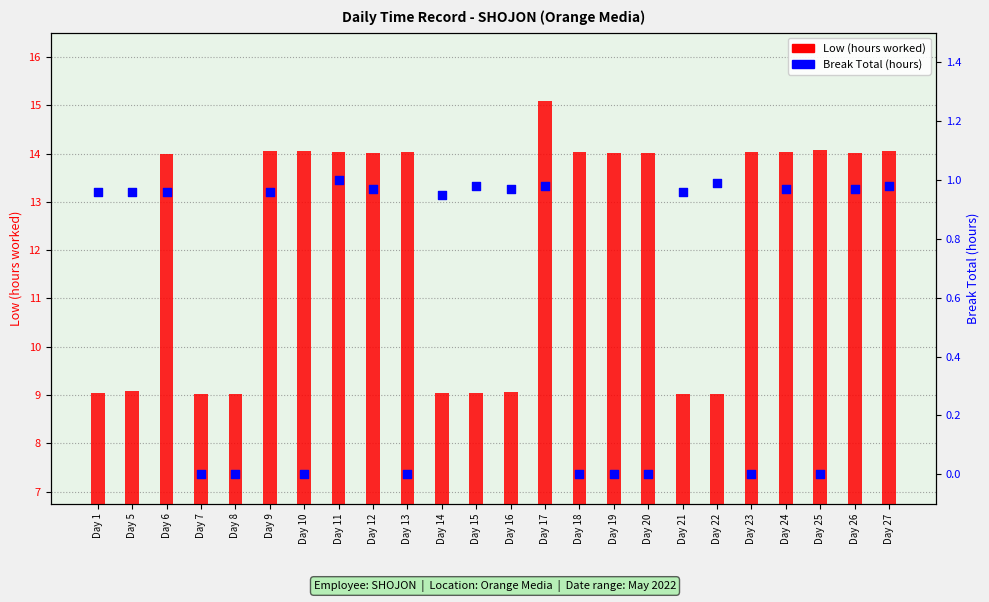

Is the value of Break Total (hours) at Day 1 greater than the value of Low (hours worked) at Day 26?

No